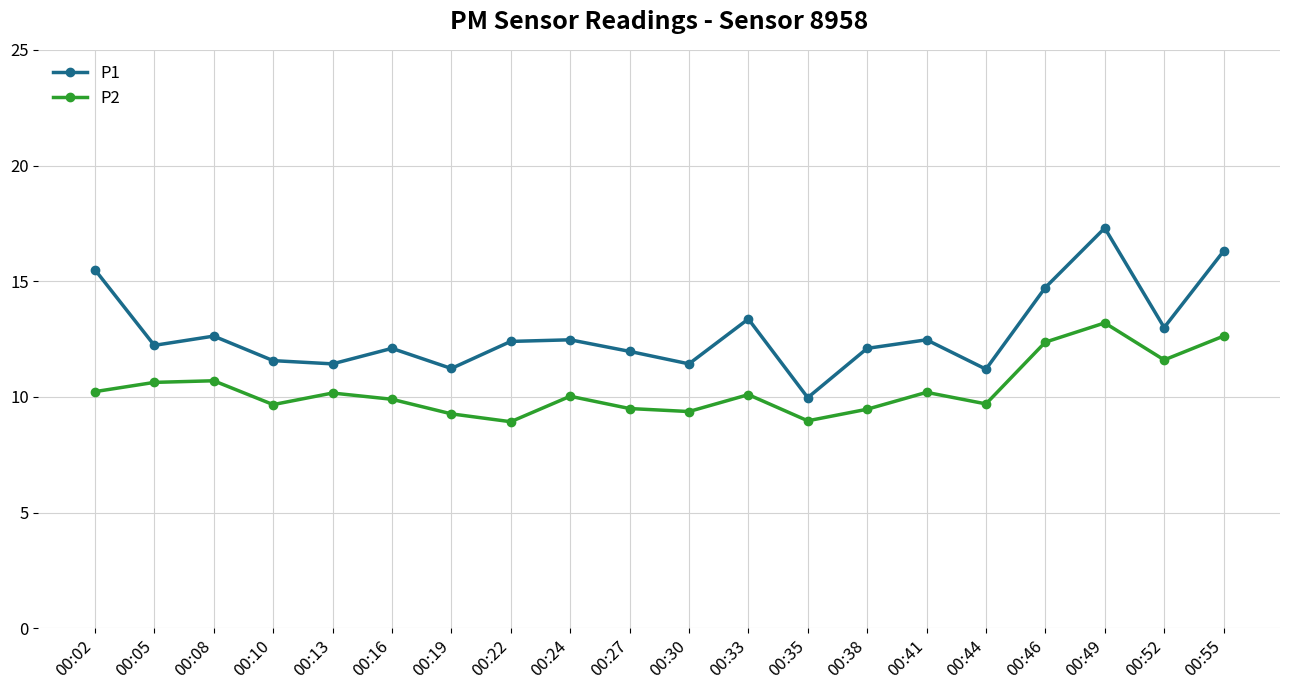

List the series in order of their peak value, lowest first.

P2, P1